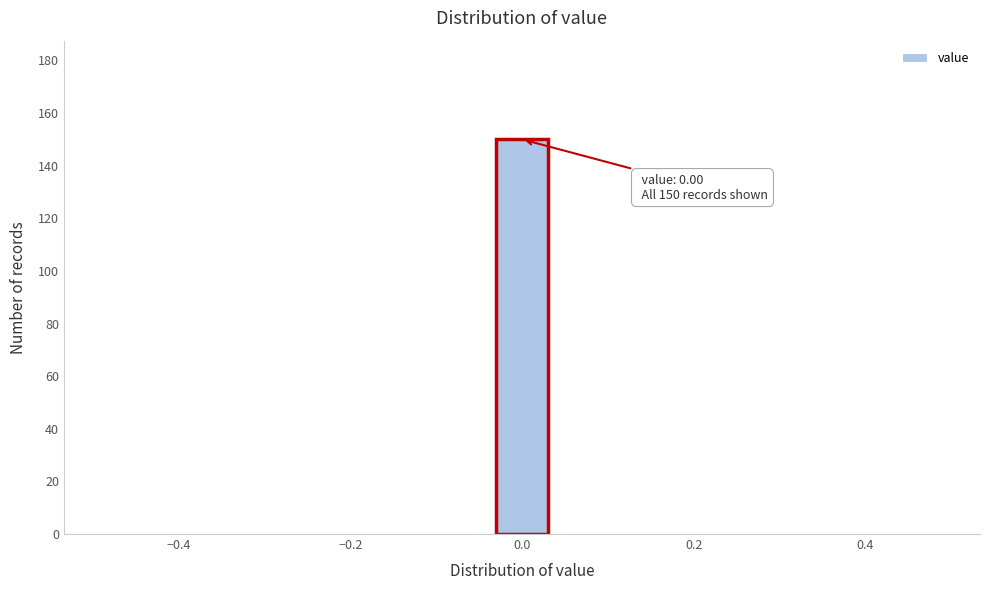

Read against the x-axis, roughly where is the centre of the tallest bar?

0.00